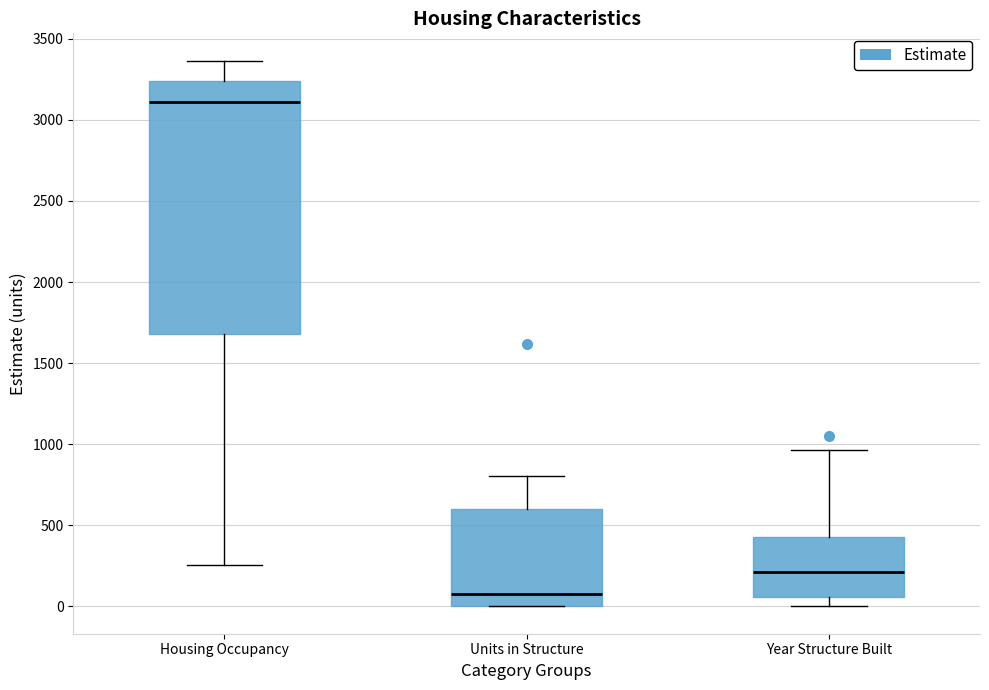

Where is the upper edge of the box for Units in Structure on the y-axis? The values are not printed on the chart, so give them approximately, as read against the axis.

600